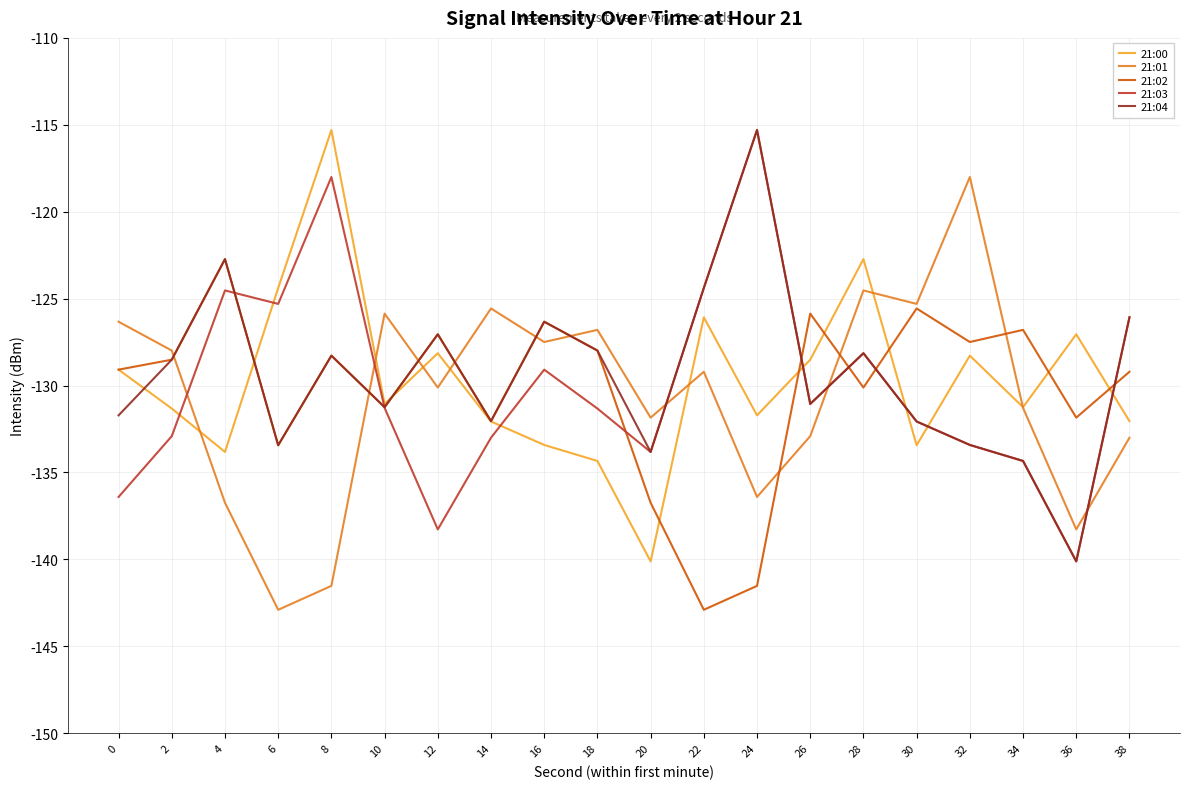

The 21:00 series shows -131.3 at 2. True or false?

True